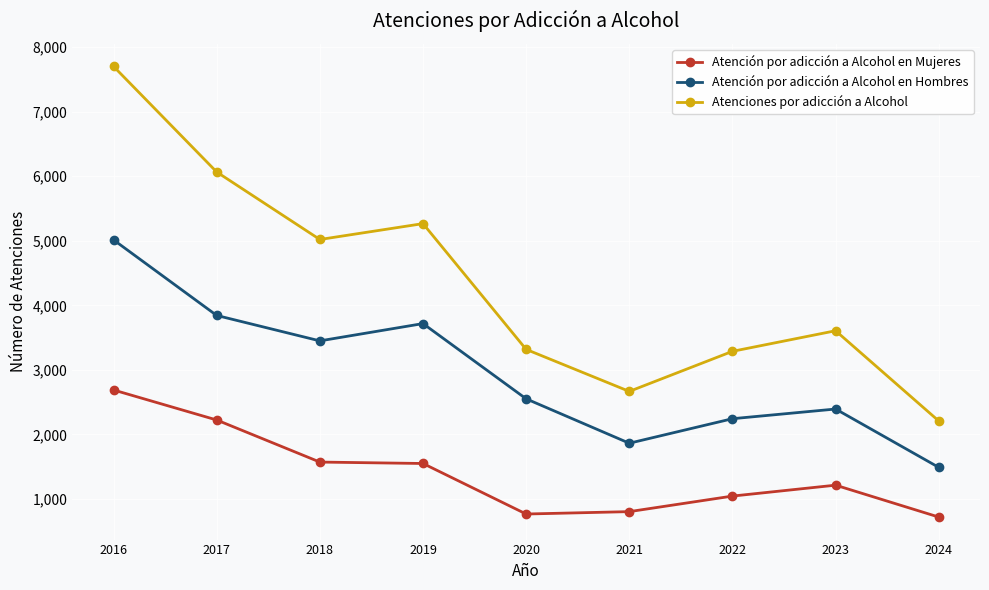

List the series in order of their overall mean, highest first.

Atenciones por adicción a Alcohol, Atención por adicción a Alcohol en Hombres, Atención por adicción a Alcohol en Mujeres